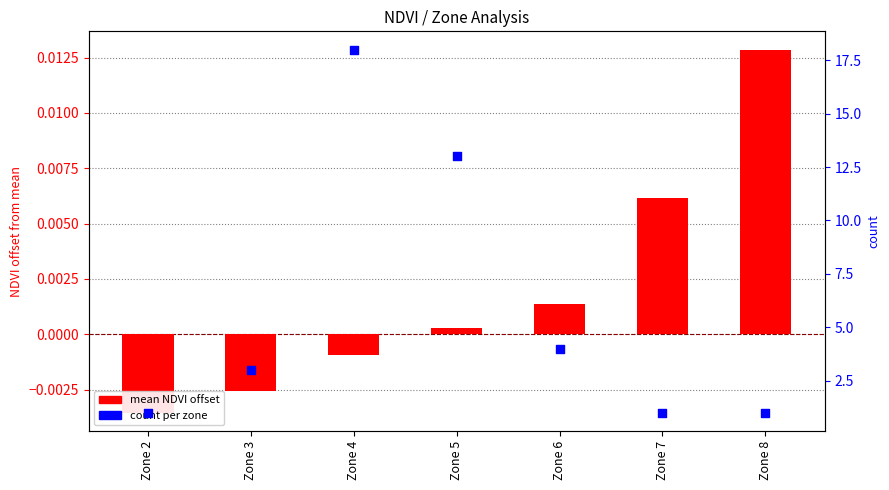

What is the total value across all series at Zone 5?

13.0